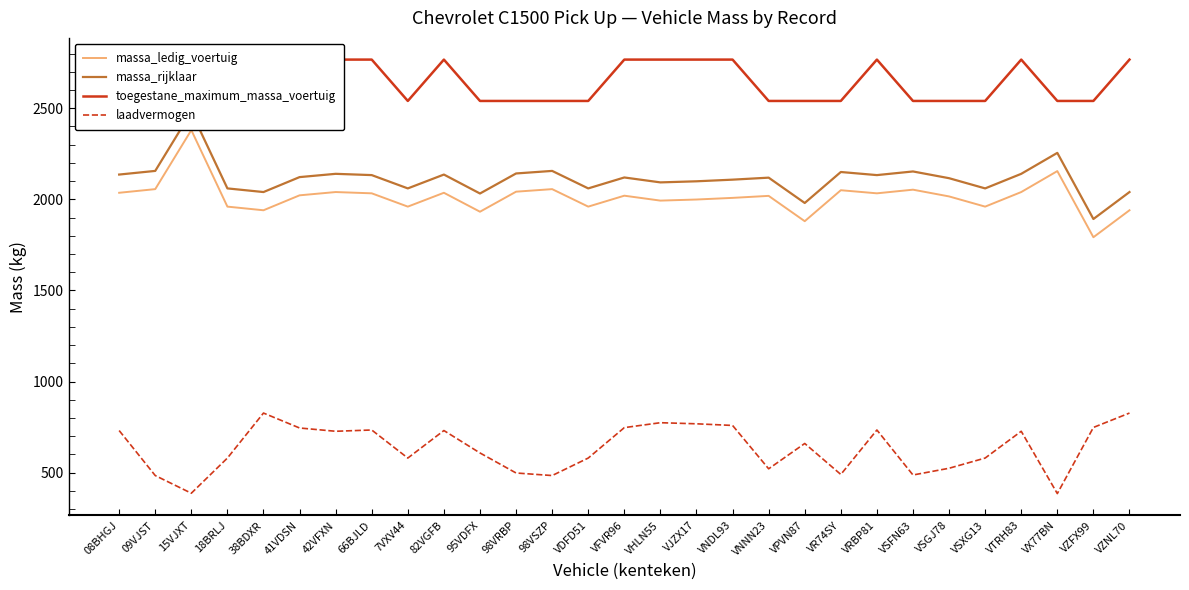

What position from the right is VSFN63?

7